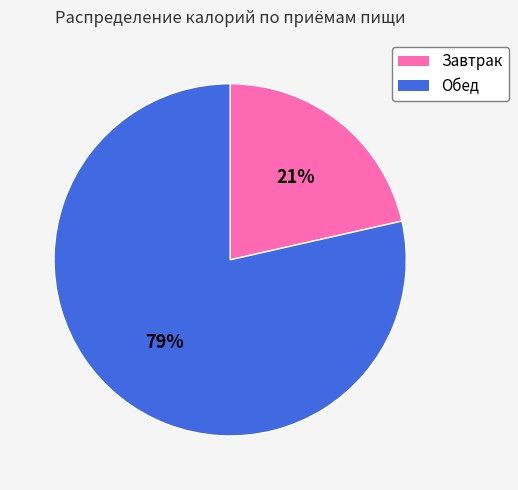

What is the largest slice in the pie chart?

Обед